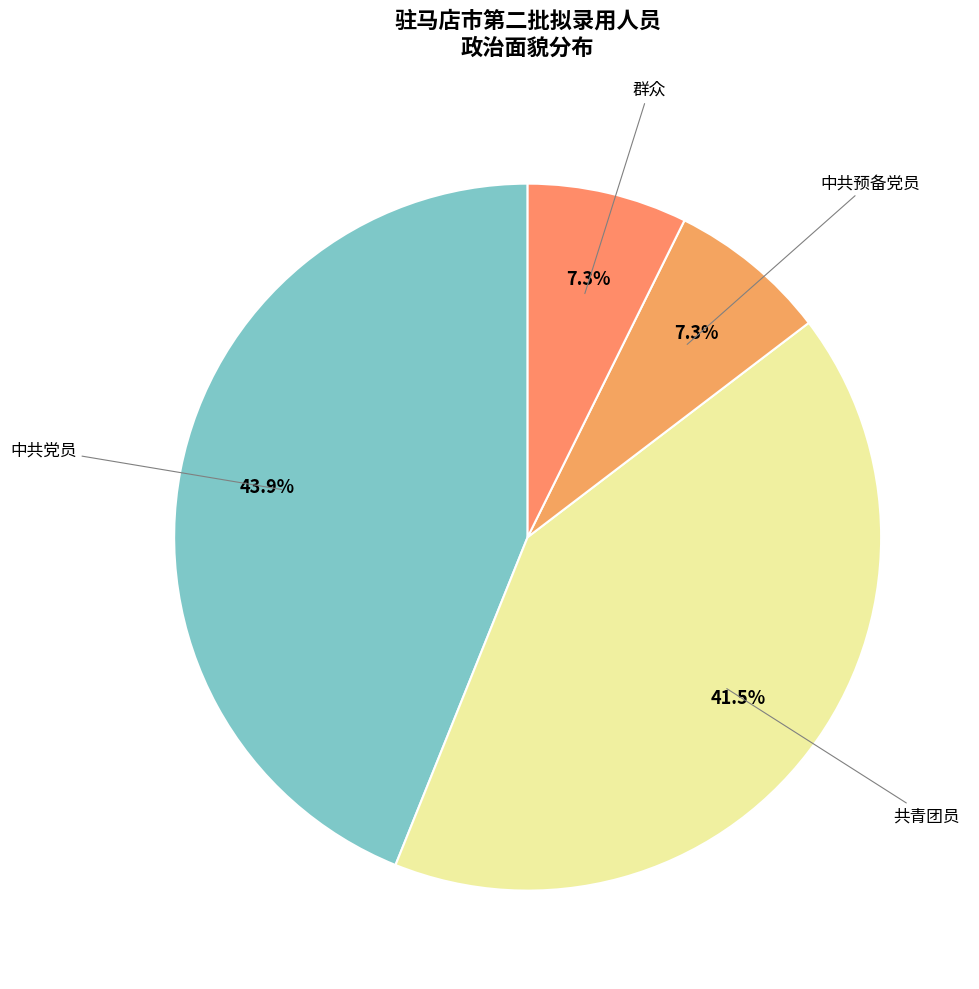

How many slices are in this pie chart?

4